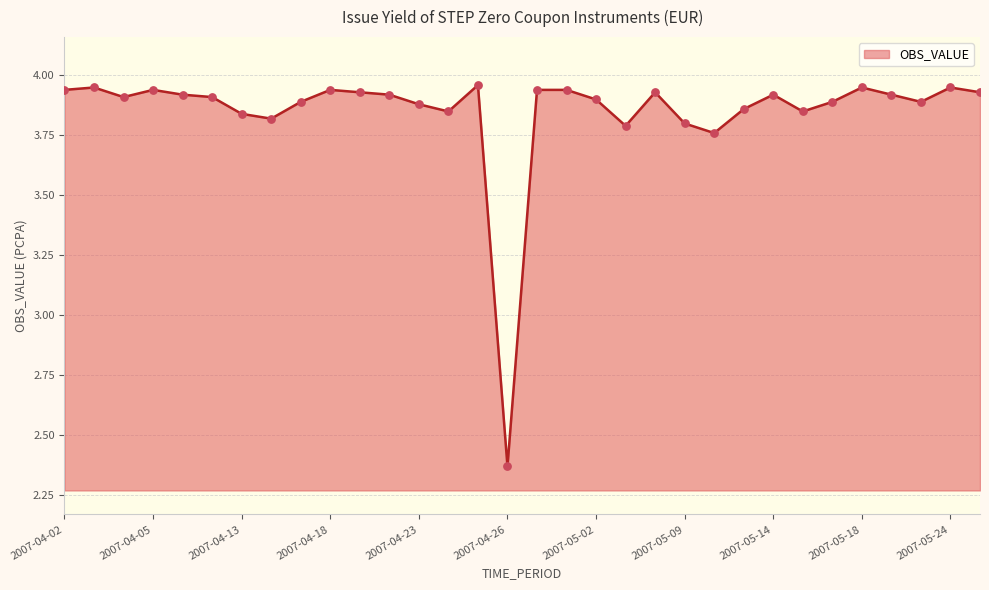

What is the difference between the maximum and minimum values?

1.6